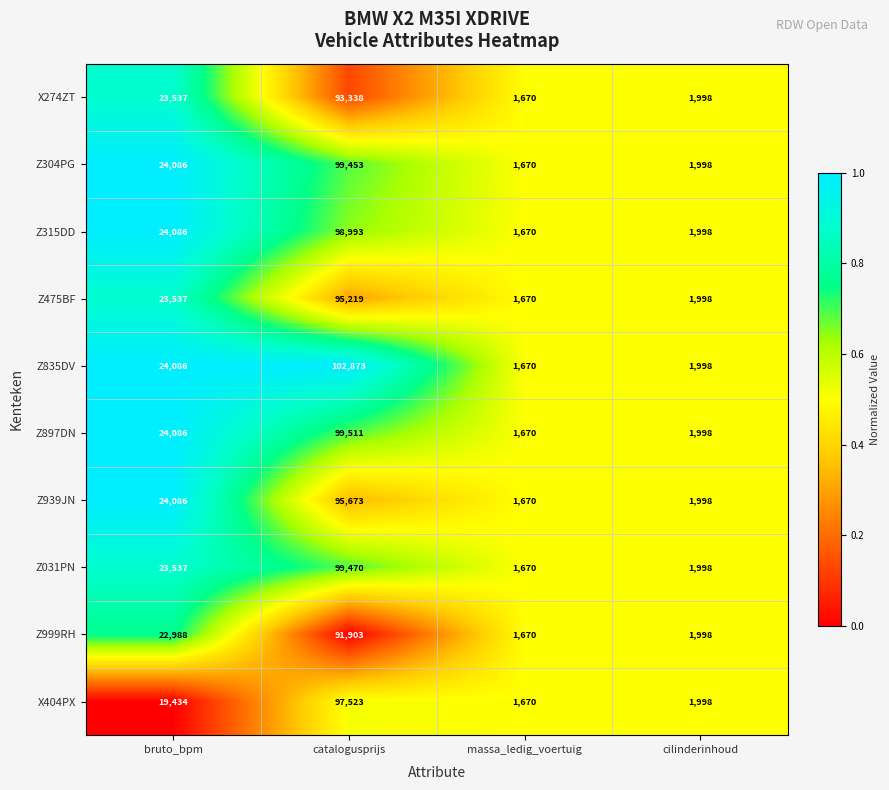

Which category has the lowest value in the X404PX series?

massa_ledig_voertuig